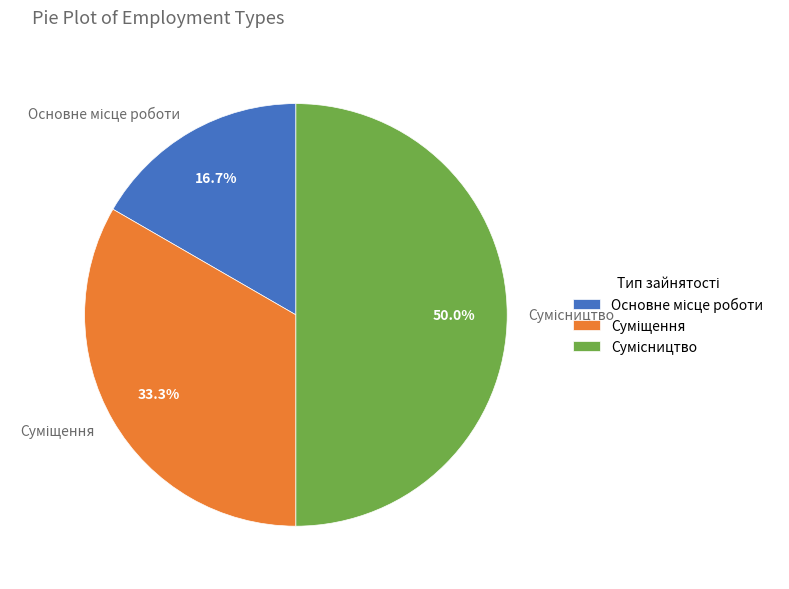

How many slices are in this pie chart?

3